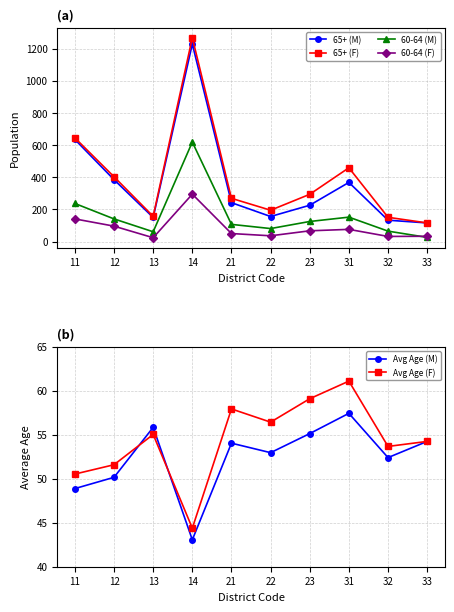

True or false: Avg Age (F) and Avg Age (M) intersect in this chart.

True